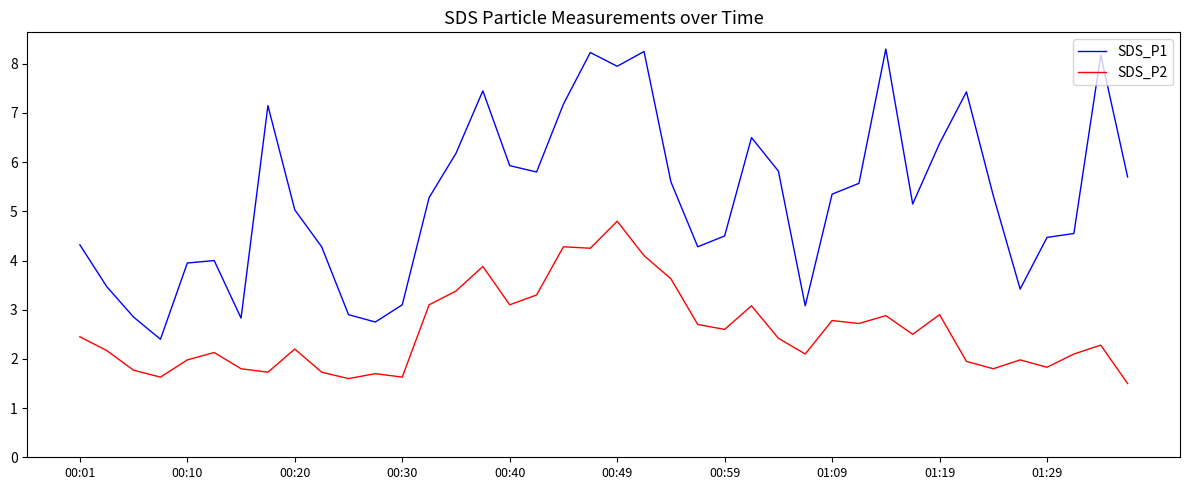

What is the greatest value displayed?

8.3